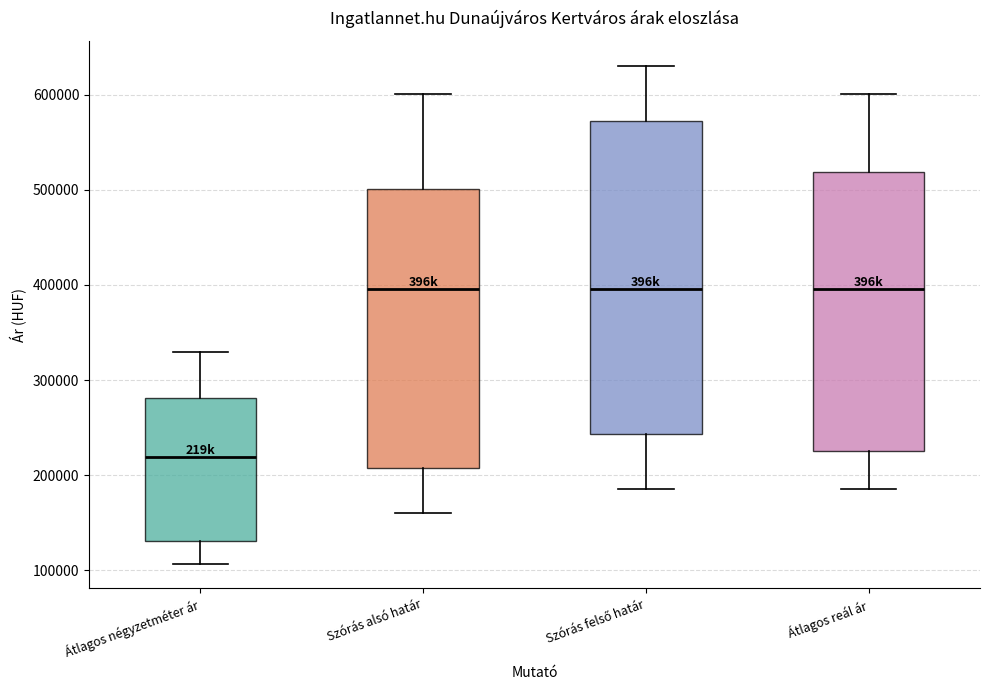

Reading left to right, read every box against the y-axis: the position of its median line, the range the box covers, and the ends of its whiskers. The values are not printed on the chart, so give them approximately, as read against the axis.

Átlagos négyzetméter ár: median 220000, box 130000 to 280000, whiskers 110000 to 330000
Szórás alsó határ: median 400000, box 210000 to 500000, whiskers 160000 to 600000
Szórás felső határ: median 400000, box 240000 to 570000, whiskers 190000 to 630000
Átlagos reál ár: median 400000, box 230000 to 520000, whiskers 190000 to 600000